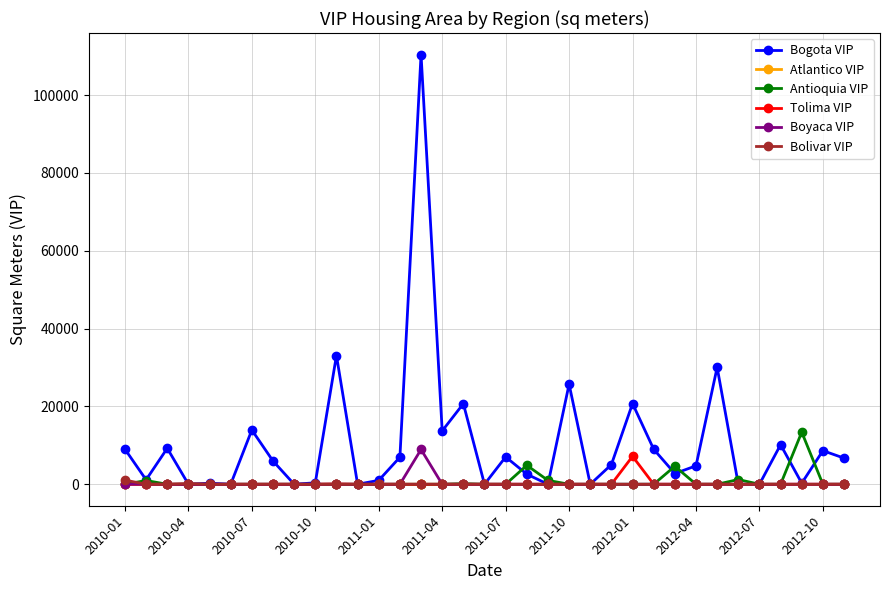

True or false: Antioquia VIP has more than 2 points higher than both neighbors.

True